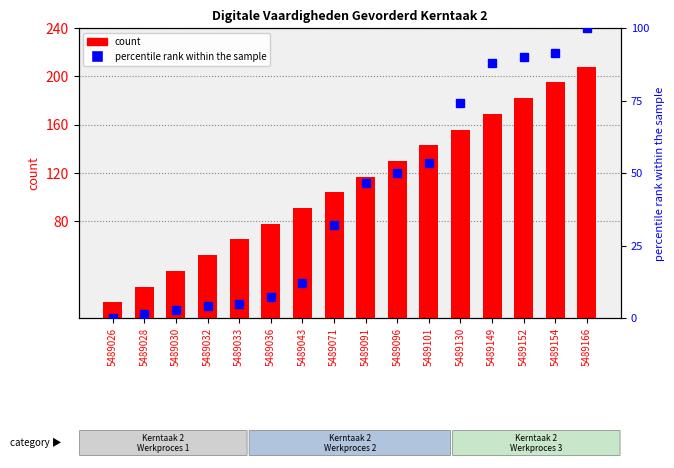

What is the difference between the maximum and minimum values in the count series?

195.0